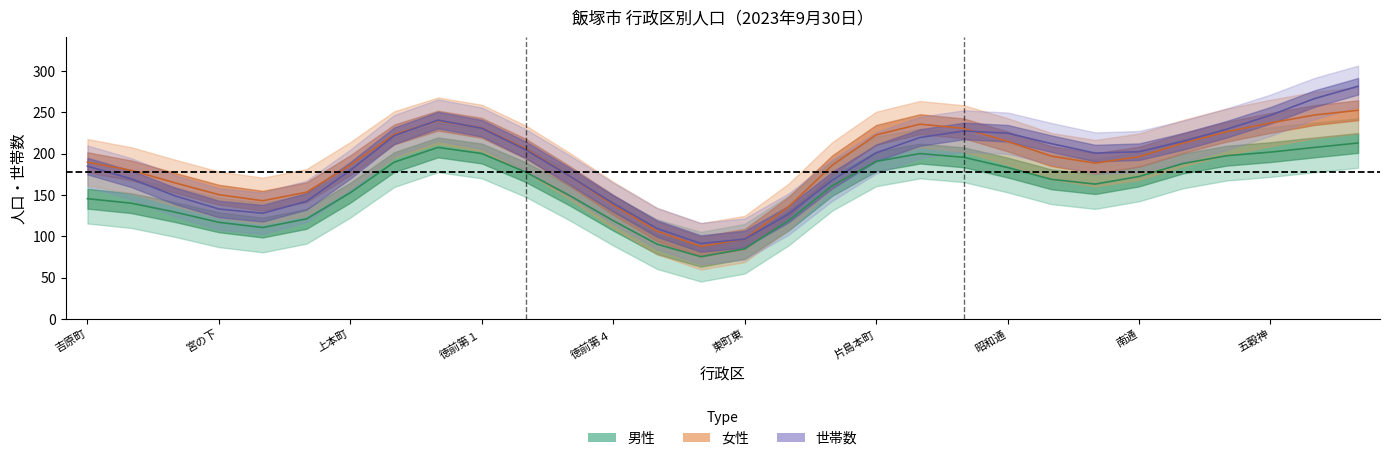

At which category is the sum across all series the highest?

木の花